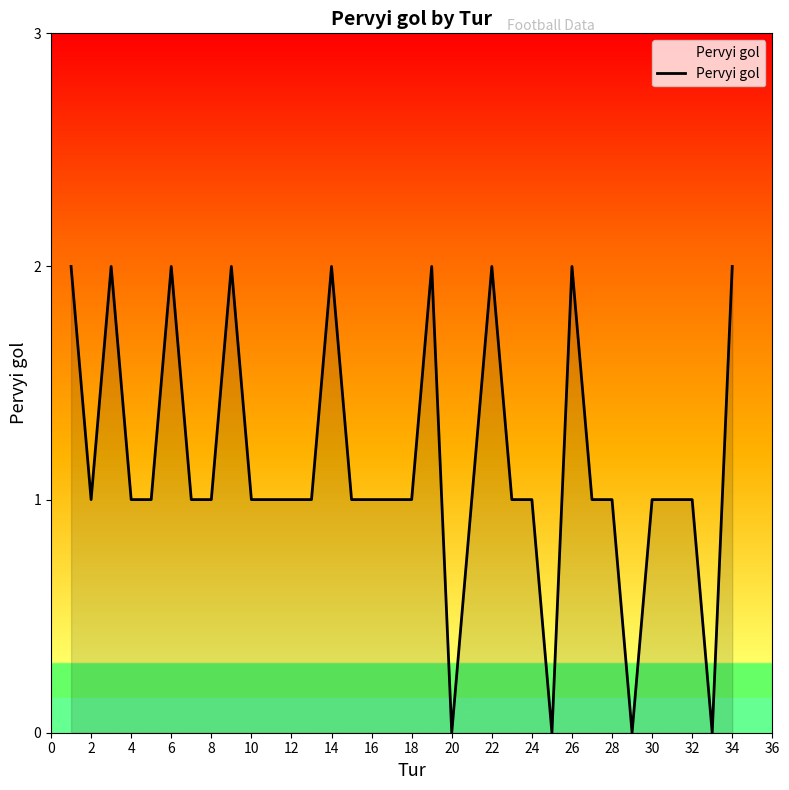

True or false: there are more than 1 points higher than both neighbors.

True